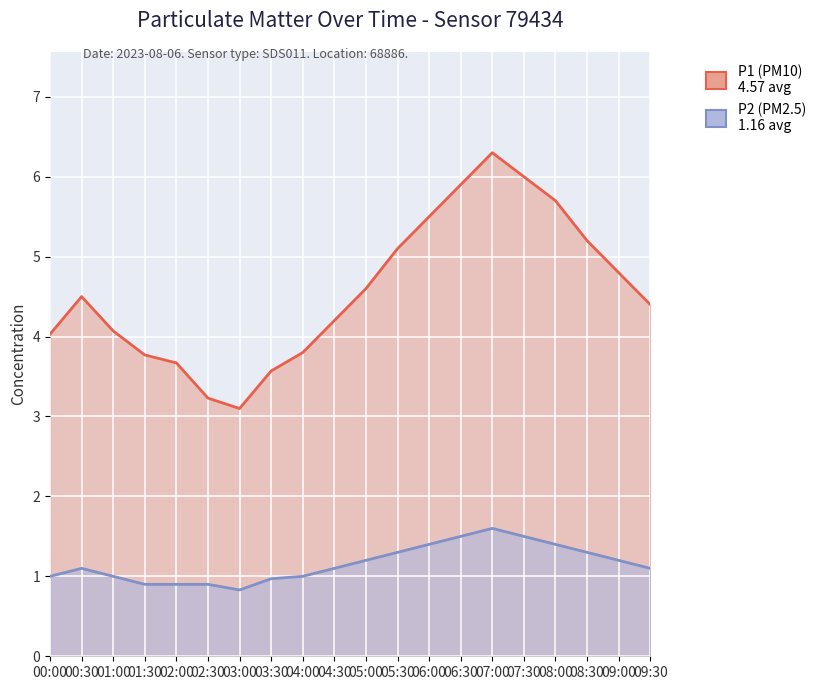

Which category has the lowest value across all series?

03:00